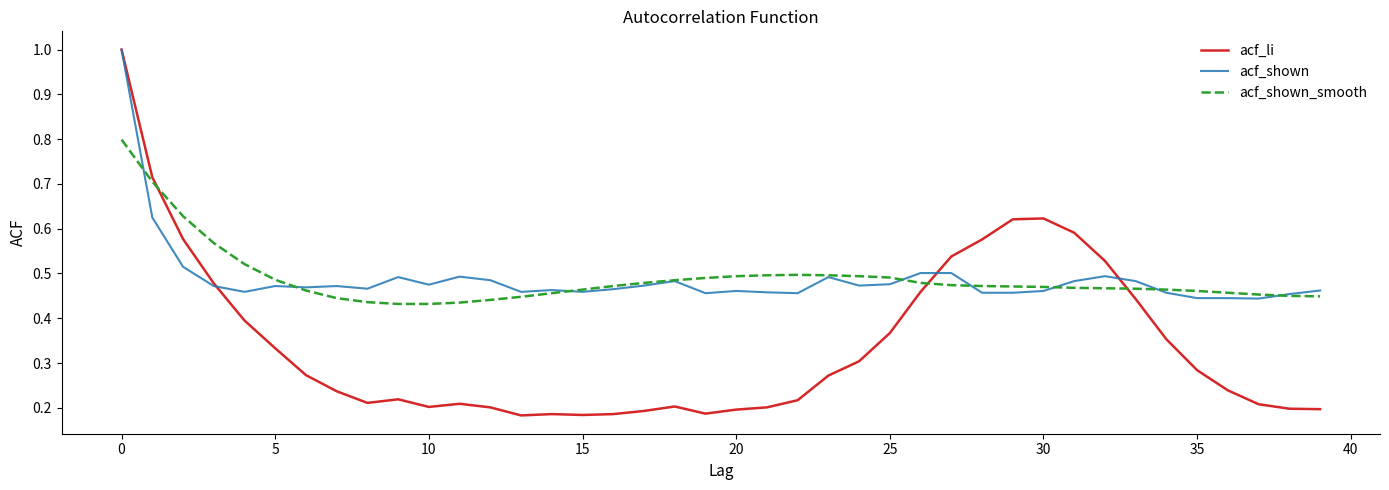

What is the maximum value shown in the chart?

1.0